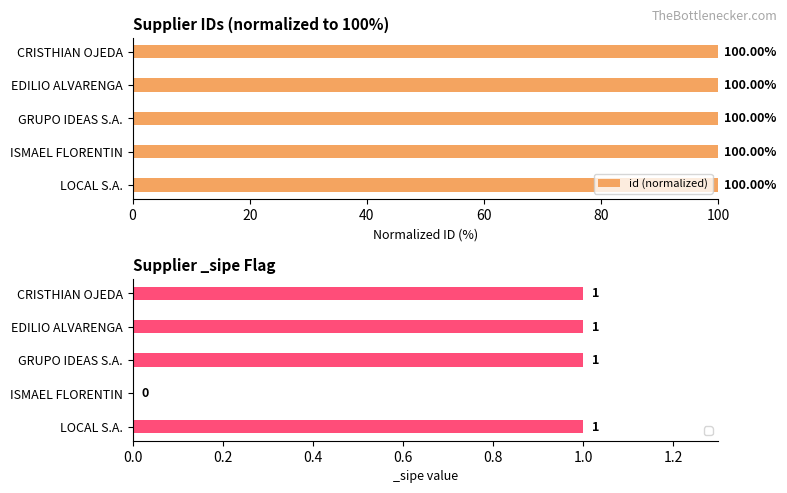

What is the average value of the id (normalized) series?

100.0